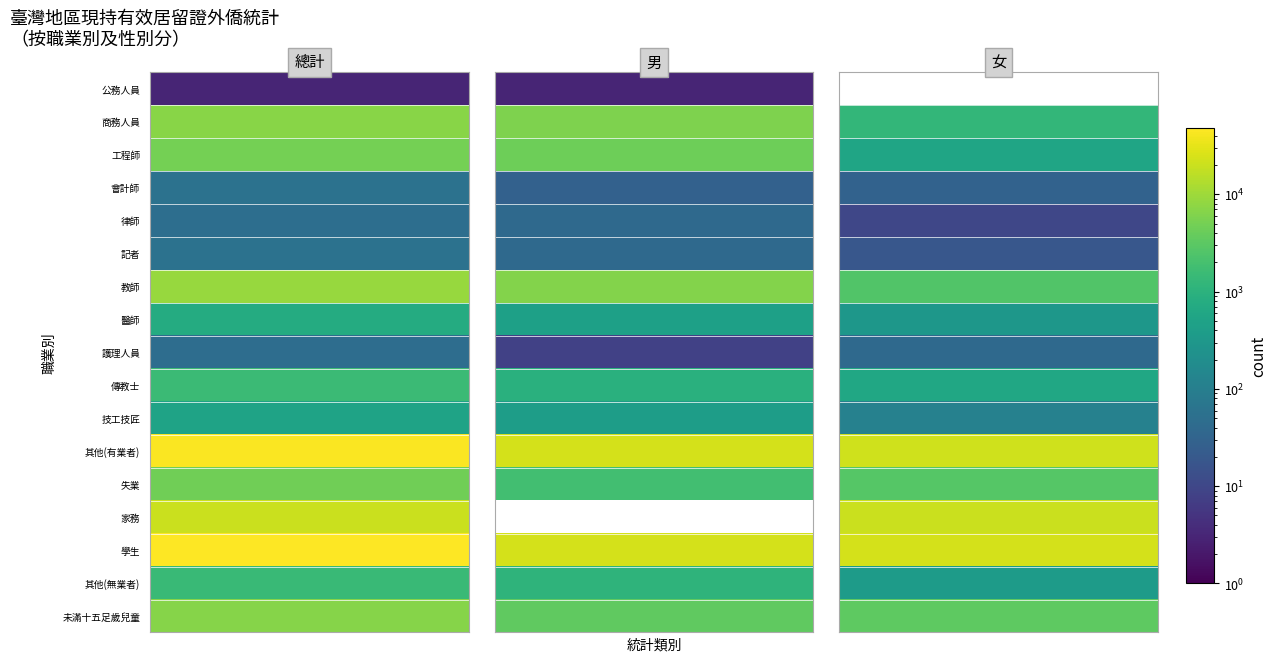

Rank the categories by 技工技匠 value from highest to lowest.

總計, 男, 女